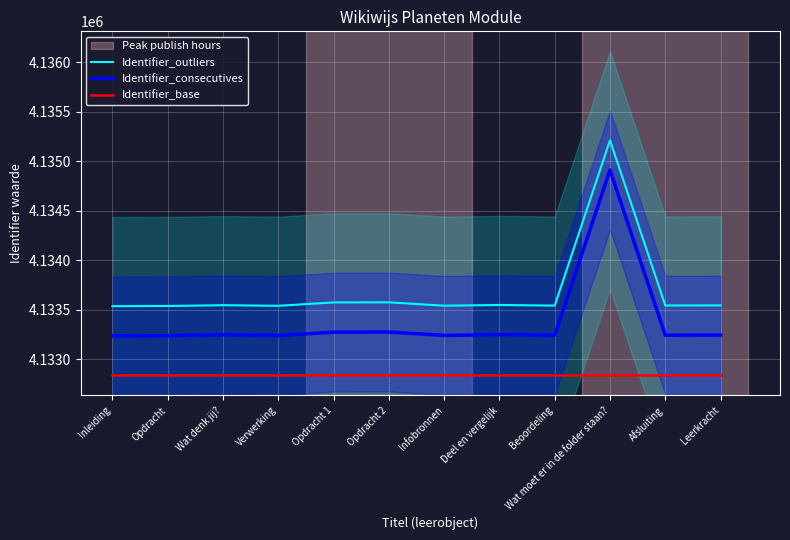

List the series in order of their overall mean, highest first.

Identifier_outliers, Identifier_consecutives, Identifier_base